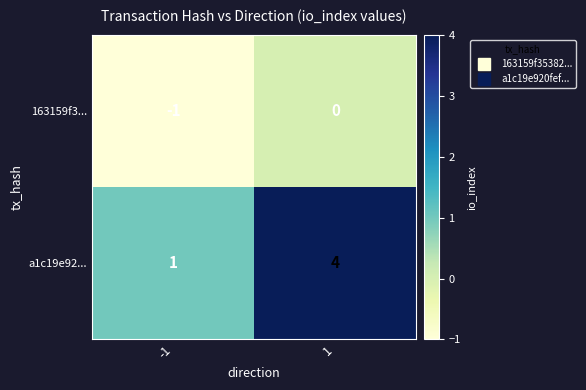

What is the sum of the a1c19e92... values at -1 and 1?

5